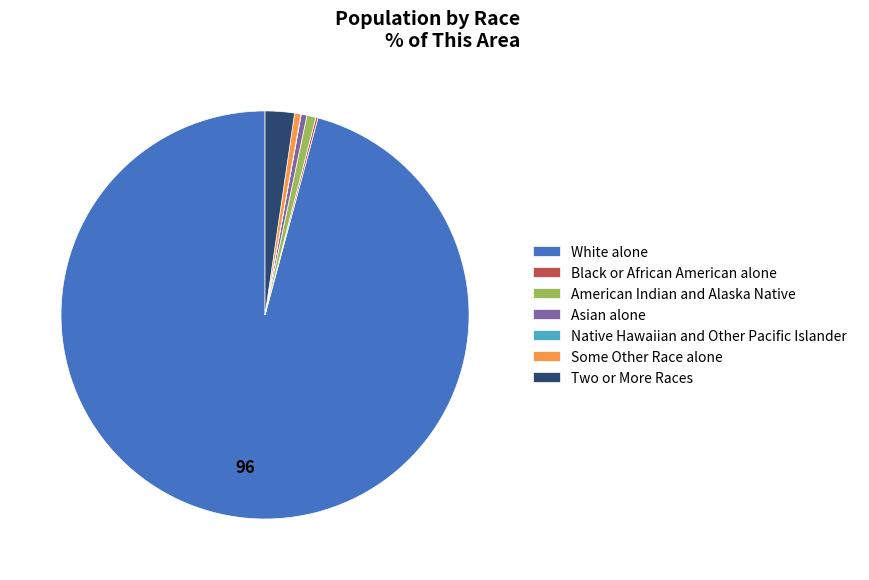

Which category accounts for the majority?

White alone